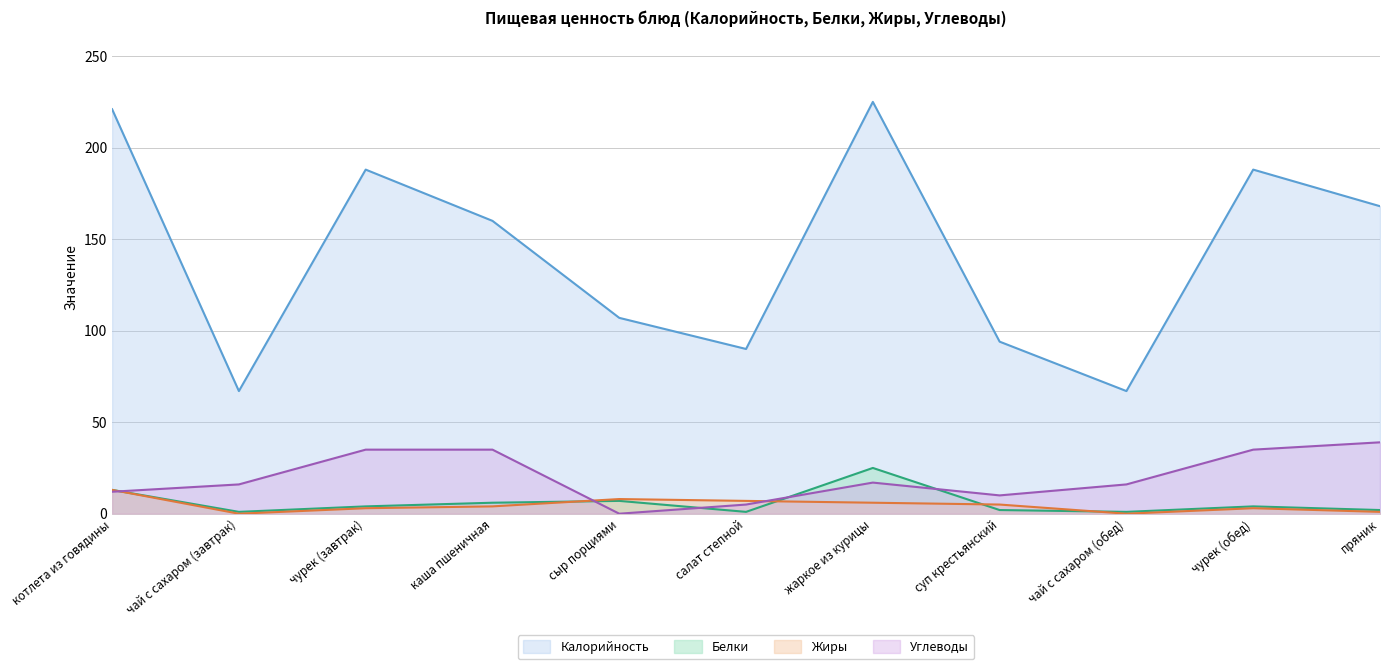

At which label does Углеводы reach its peak?

пряник